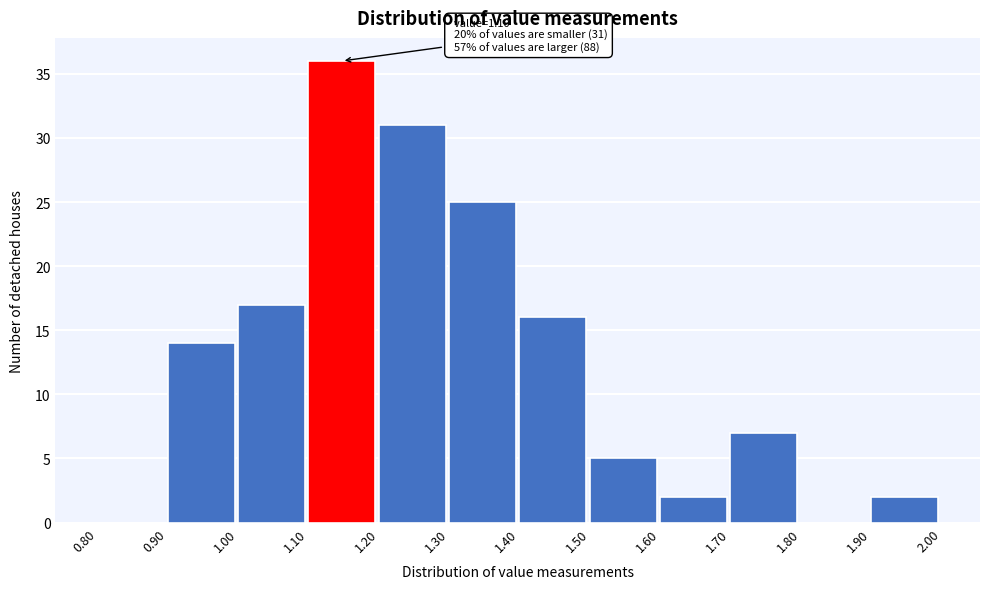

Which range on the x-axis has the tallest bar?

1.10 to 1.20